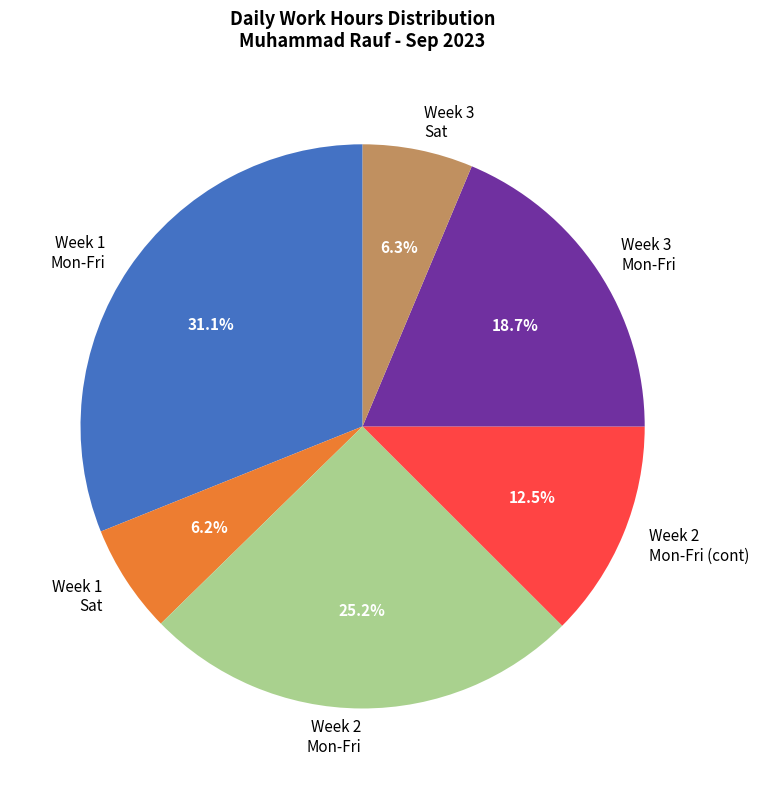

Does Week 2 Mon-Fri (cont) represent more than half of the total?

No